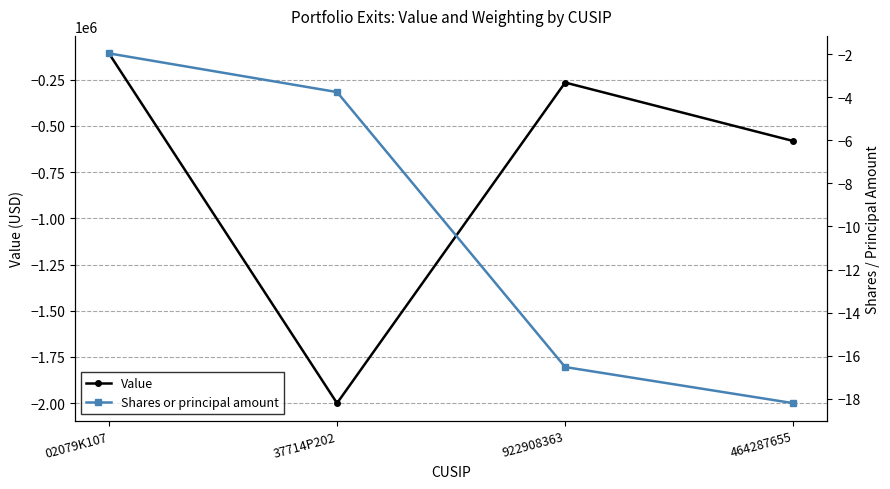

Rank the series by their average value, from highest to lowest.

Shares or principal amount, Value